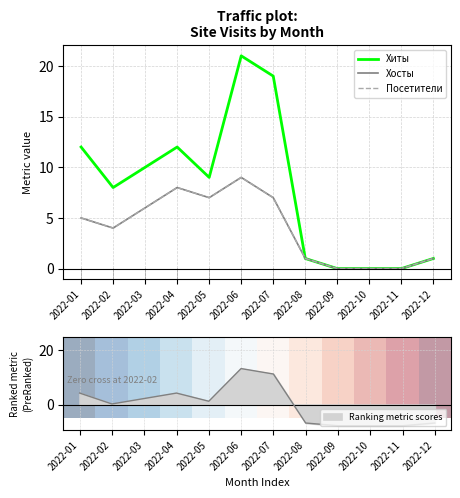

How many data points in Хиты are above 9?

5